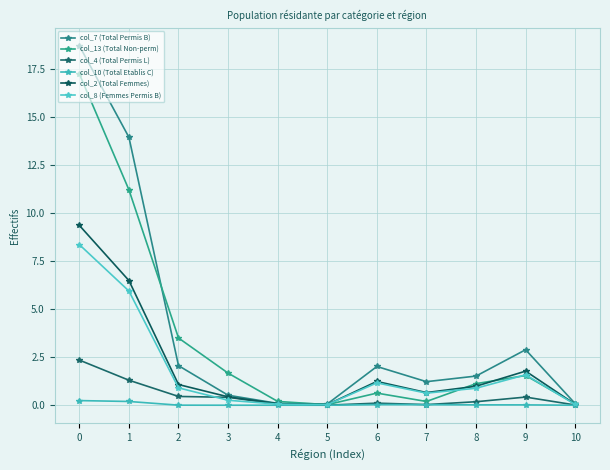

True or false: col_10 (Total Etablis C) and col_4 (Total Permis L) cross at least once.

False